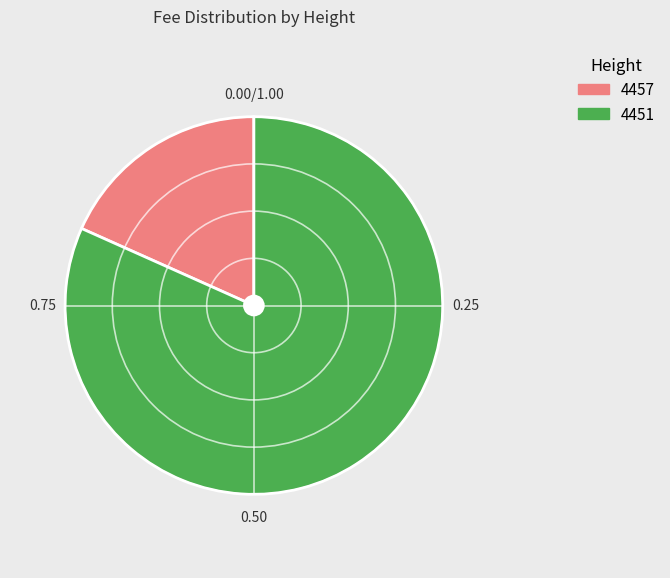

Which has a higher value, 4451 or 4457?

4451